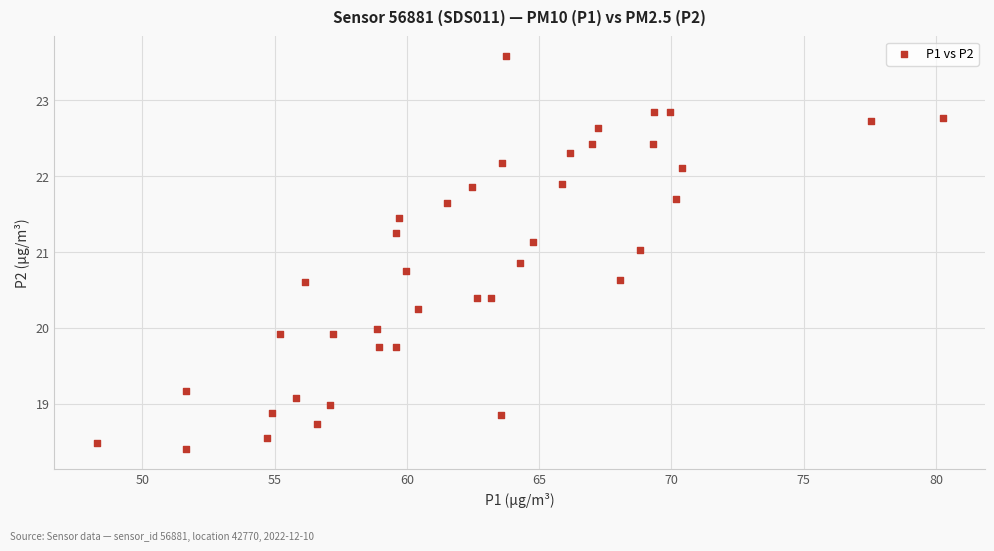

What is the range of Y values (max minus min)?

5.2